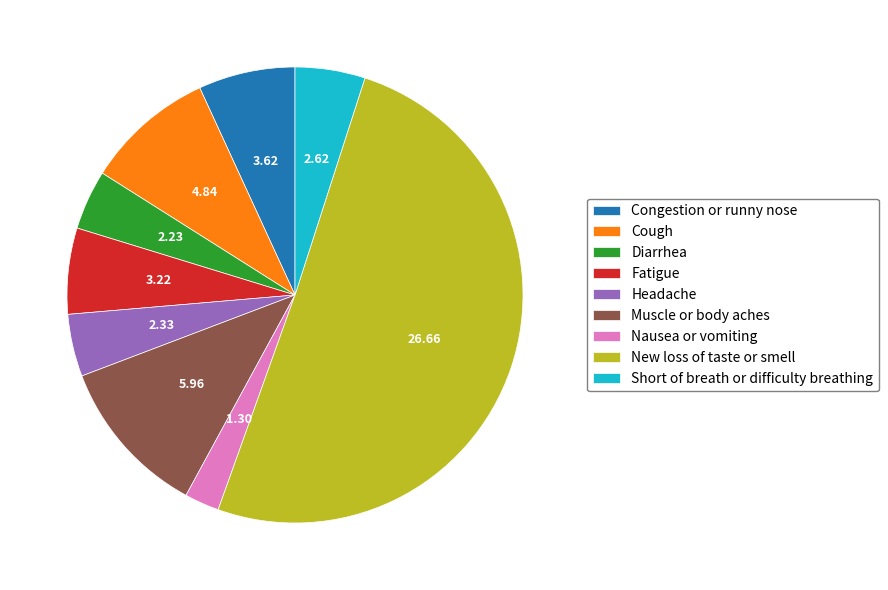

Which slice represents more than half of the pie?

New loss of taste or smell